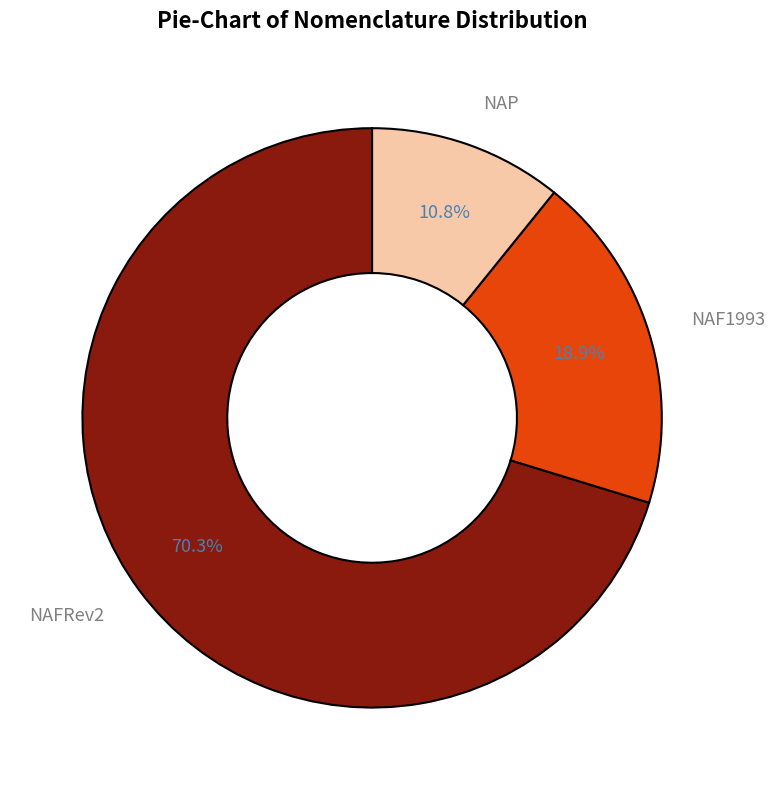

What is the largest slice in the pie chart?

NAFRev2